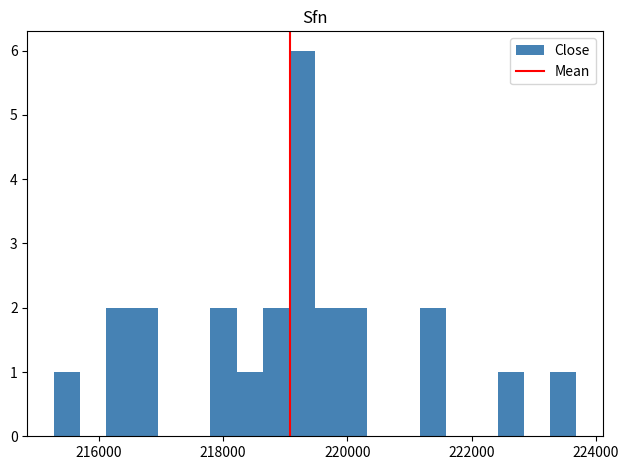

Read against the x-axis, roughly where is the centre of the tallest bar?

219200